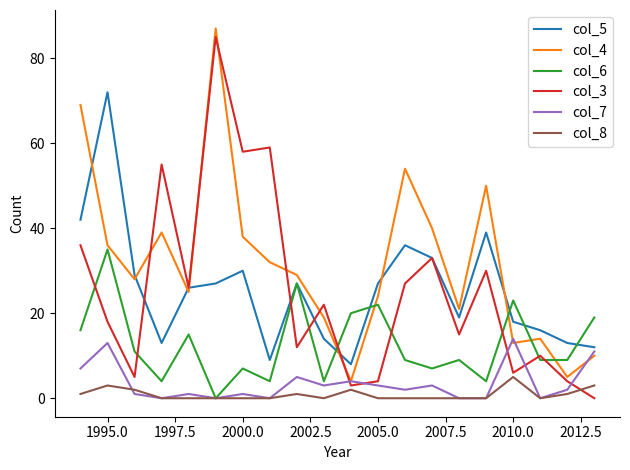

Which series has the largest total across all categories?

col_4